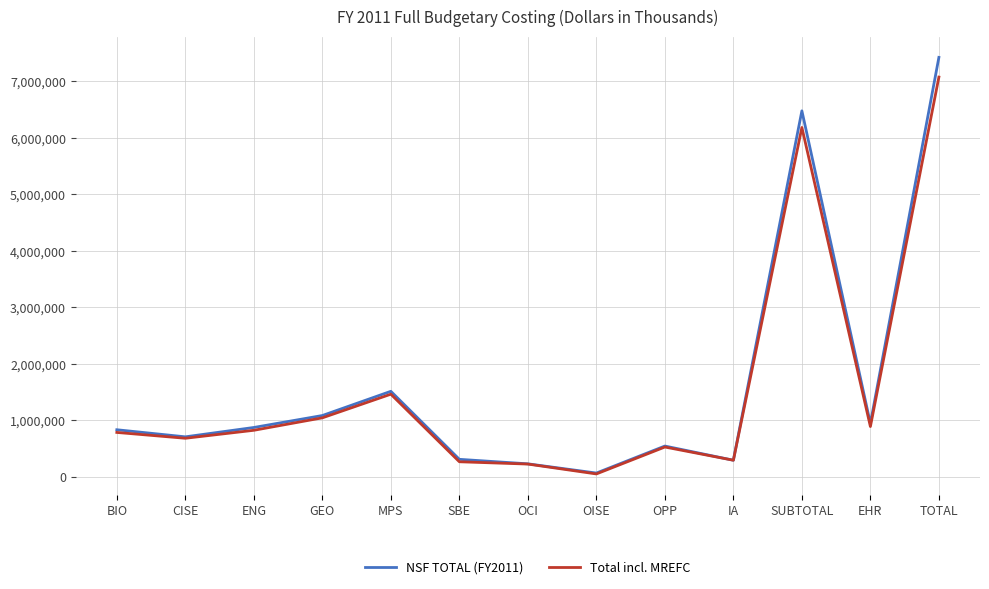

Which series has the widest spread of values?

NSF TOTAL (FY2011)